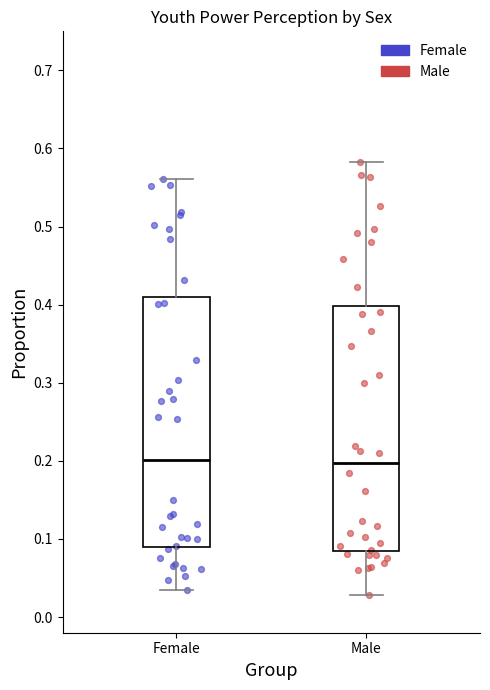

Reading left to right, transcribe this box plot: for each box, give where its median line is, the range the box spans, and where its two whiskers end, as read against the y-axis. The values are not printed on the chart, so give them approximately, as read against the axis.

Female: median 0.20, box 0.09 to 0.41, whiskers 0.03 to 0.56
Male: median 0.20, box 0.08 to 0.40, whiskers 0.03 to 0.58